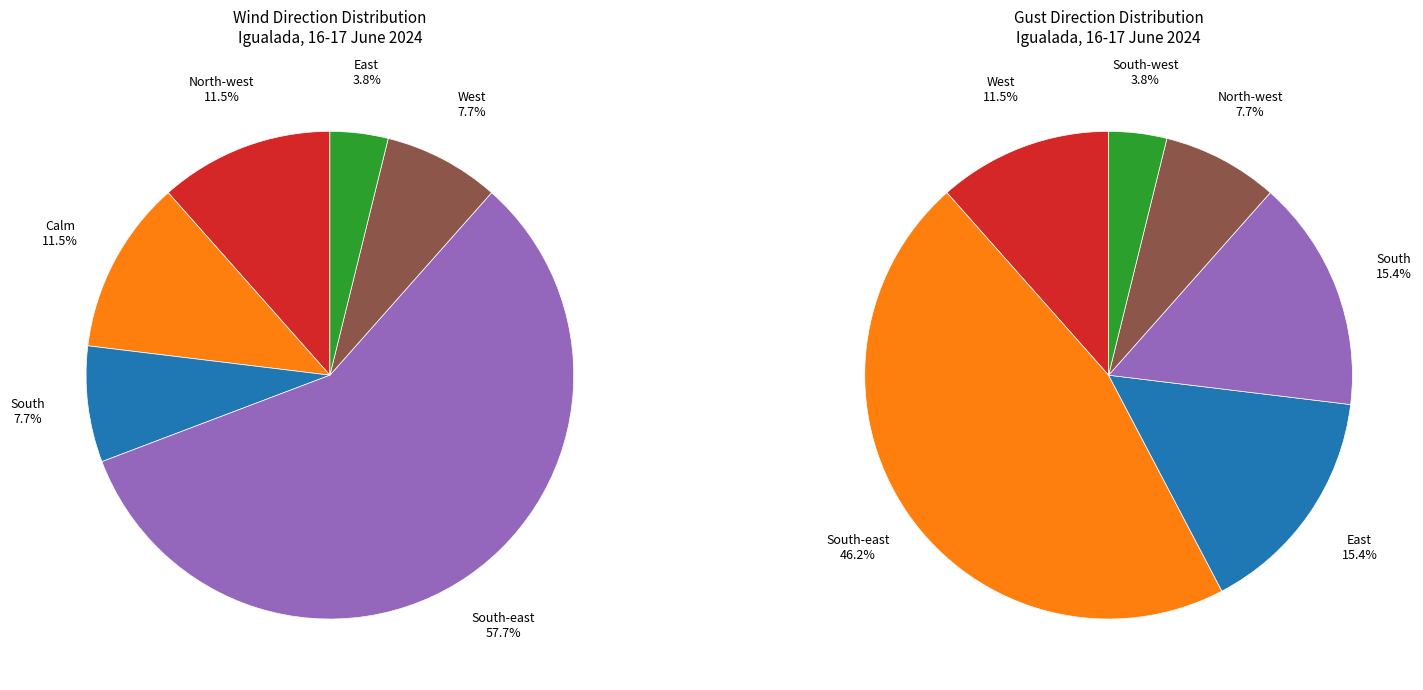

To the nearest percent, what is the combined percentage of North-west and East?

15%